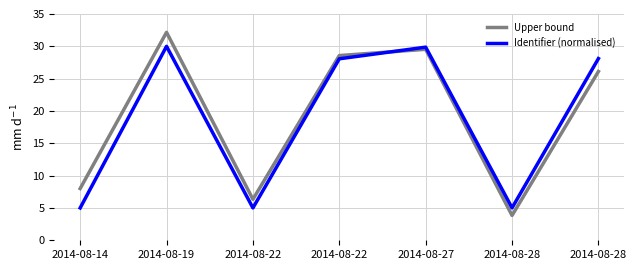

Which series changed the most between 2014-08-22 and 2014-08-28?

Upper bound